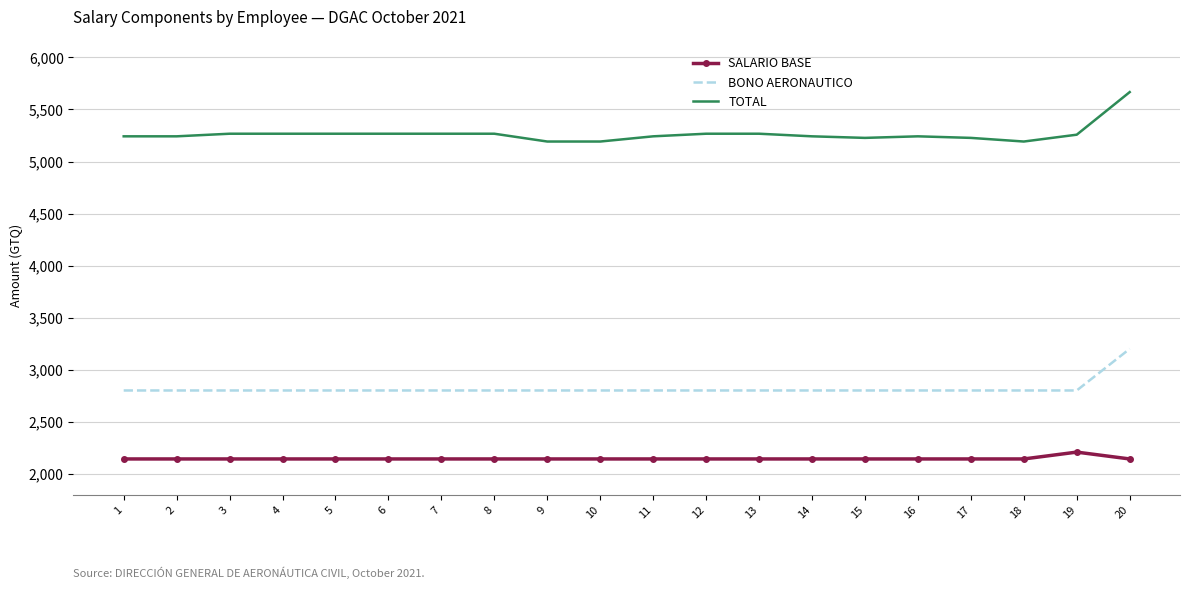

Is the value of SALARIO BASE at 11 greater than the value of BONO AERONAUTICO at 2?

No